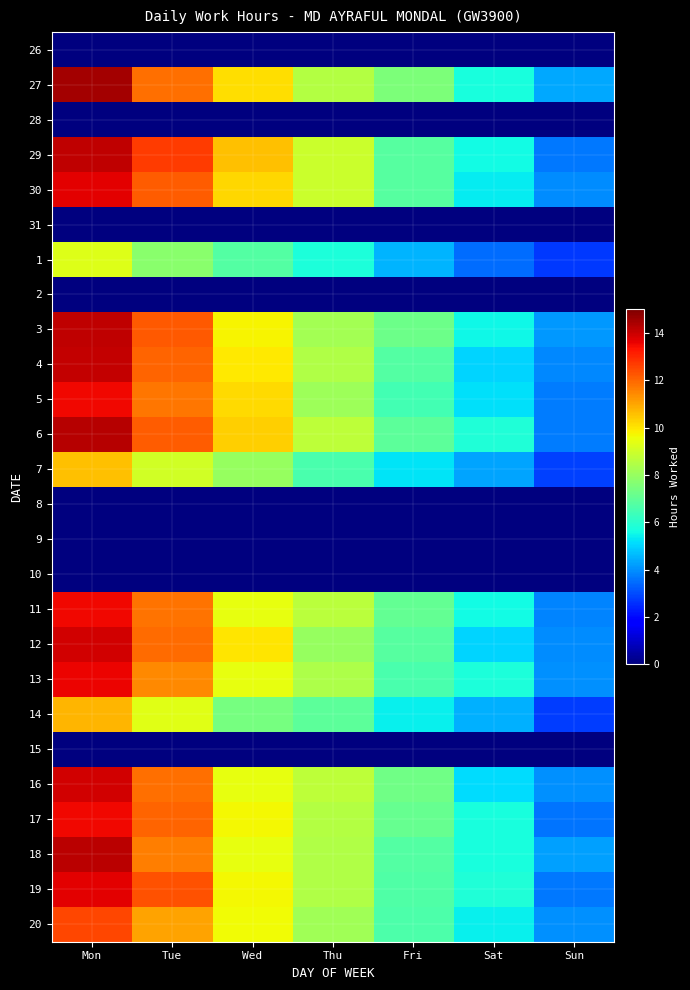

List the series in order of their peak value, highest first.

27, 6, 18, 3, 29, 4, 12, 16, 19, 30, 13, 11, 5, 17, 20, 14, 7, 1, 26, 28, 31, 2, 8, 9, 10, 15